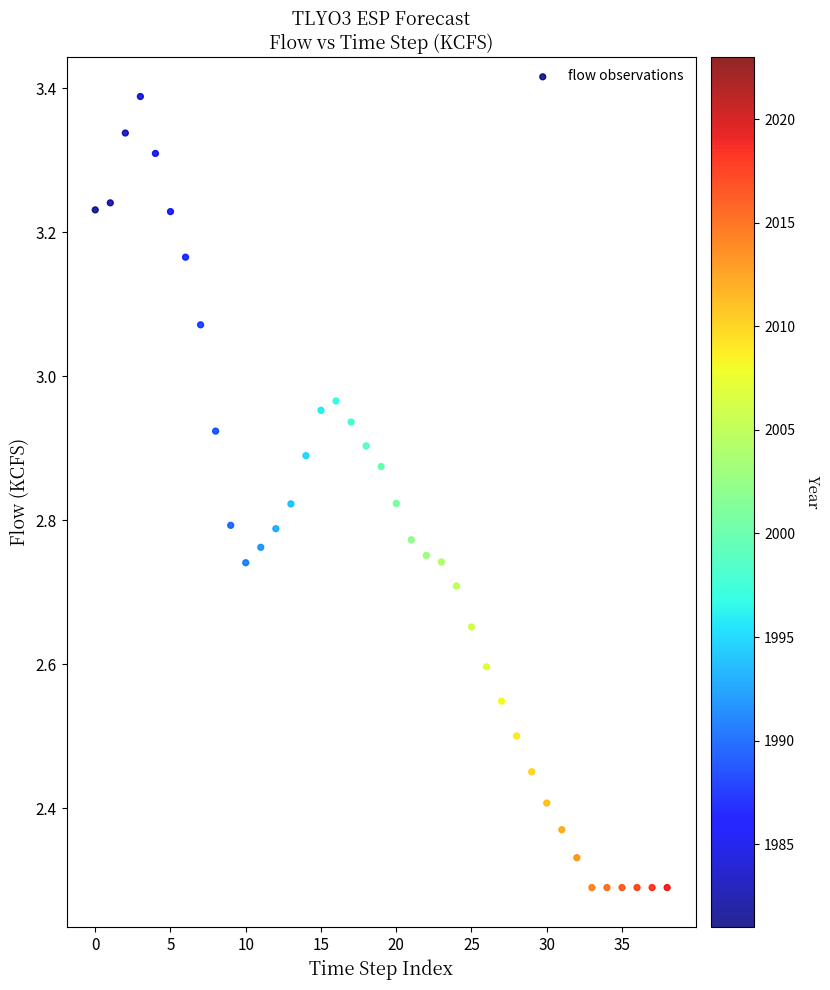

What is the range of Y values (max minus min)?

1.1